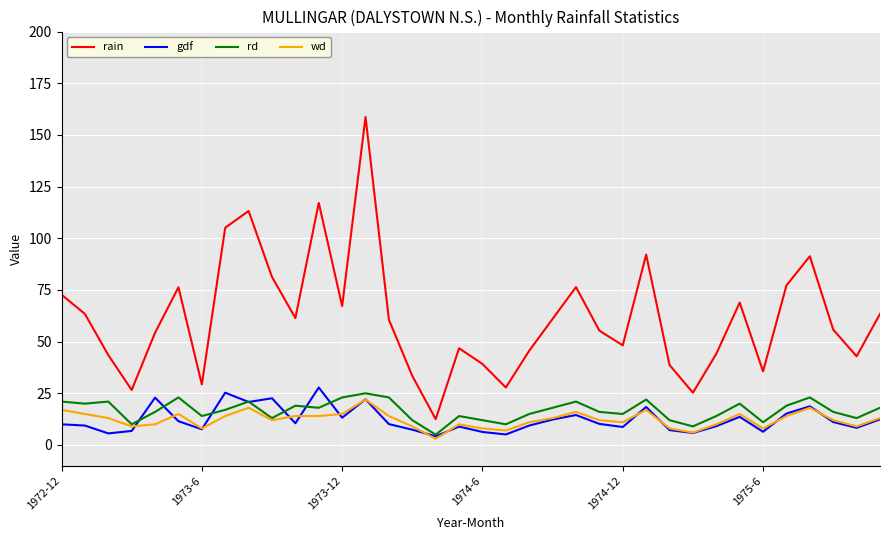

Which series has the largest total across all categories?

rain